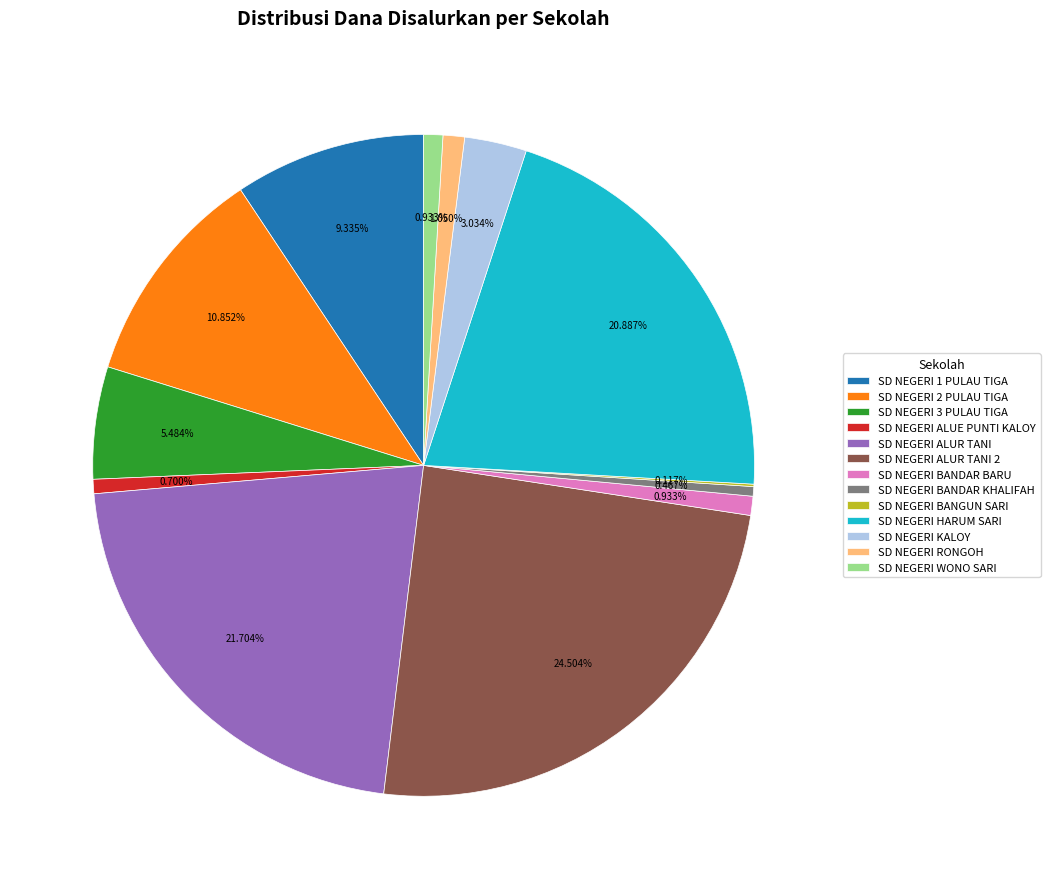

To the nearest percent, what is the difference between the largest and smallest slice percentages?

24%